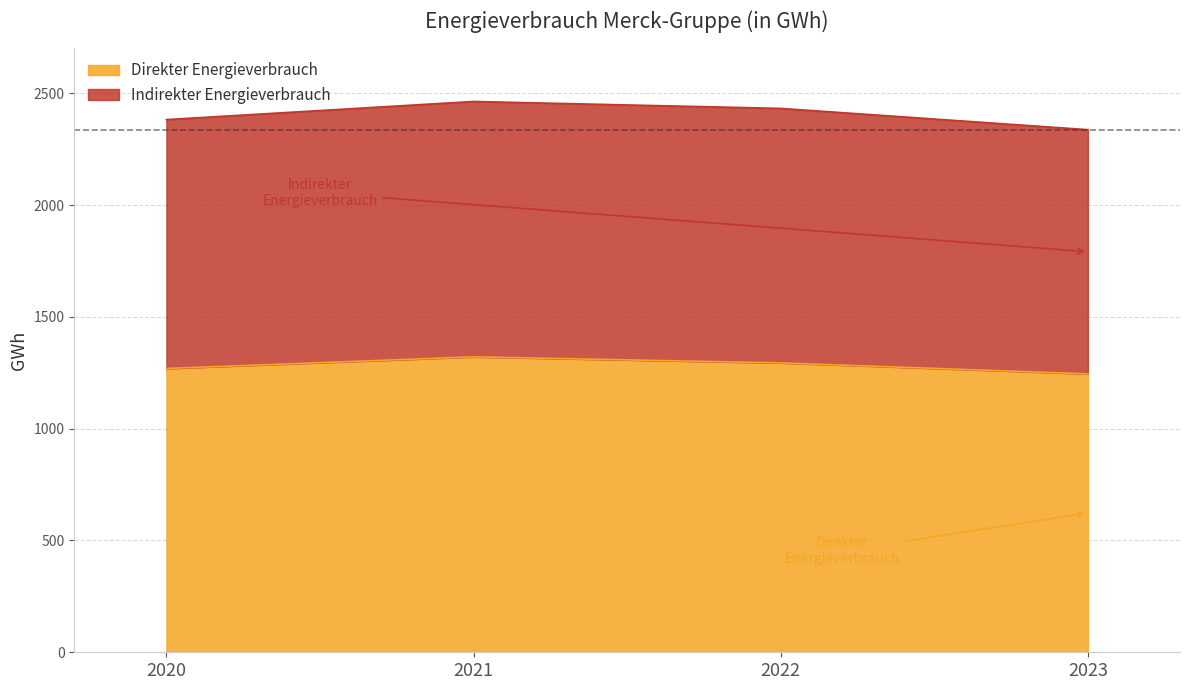

List the labels in order of Indirekter Energieverbrauch value, largest first.

2021, 2022, 2020, 2023